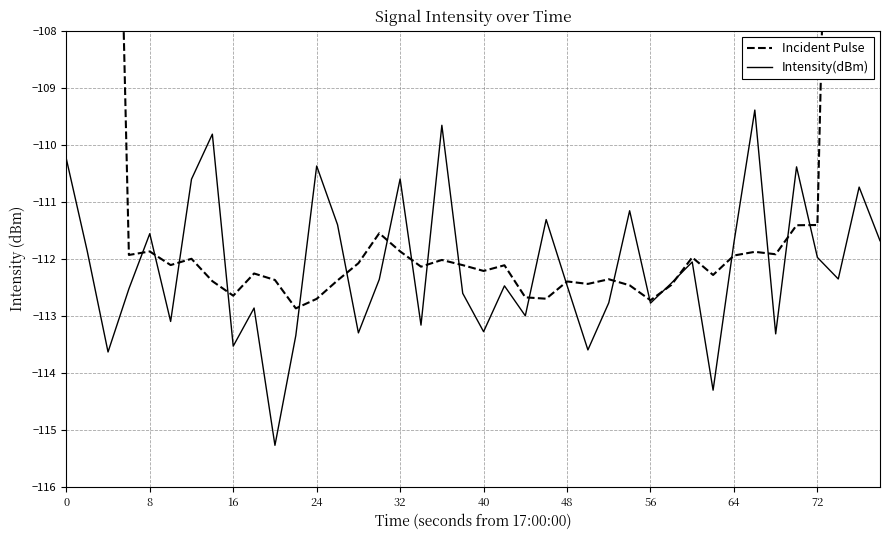

True or false: Incident Pulse and Intensity(dBm) intersect in this chart.

True